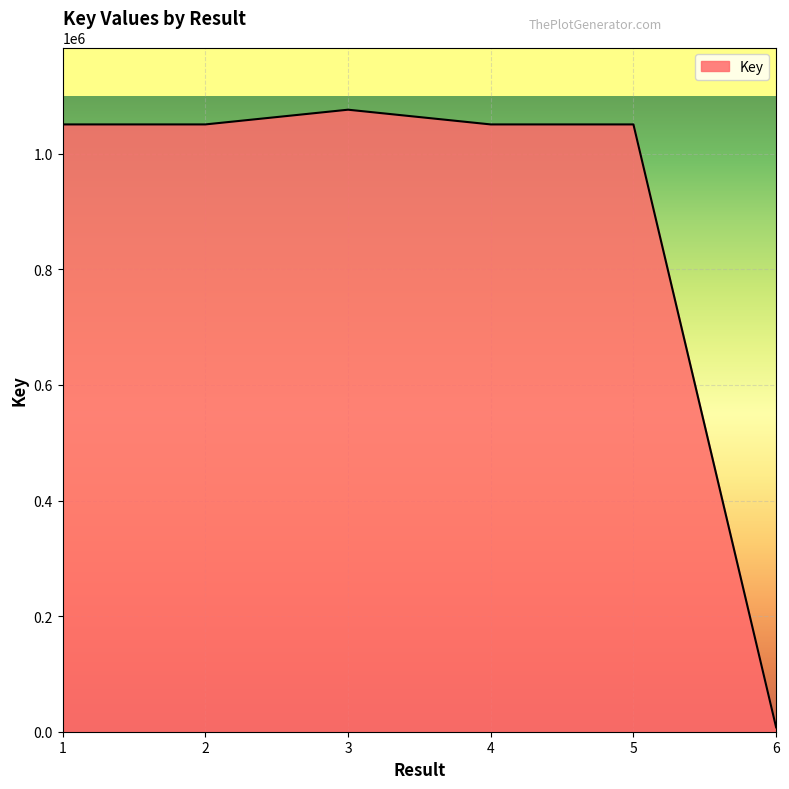

What is the greatest value displayed?

1076306